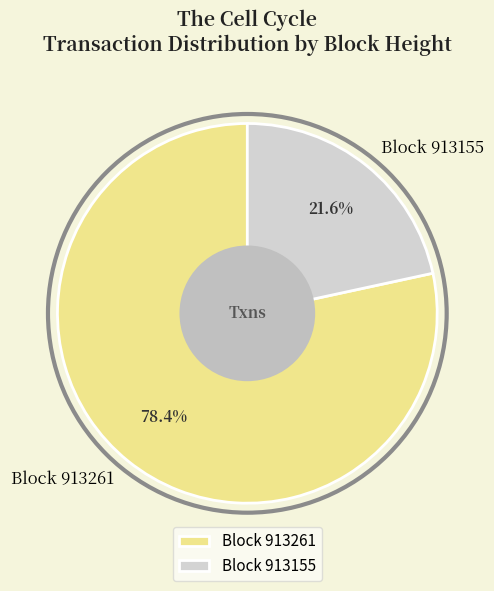

How many slices are in this pie chart?

2